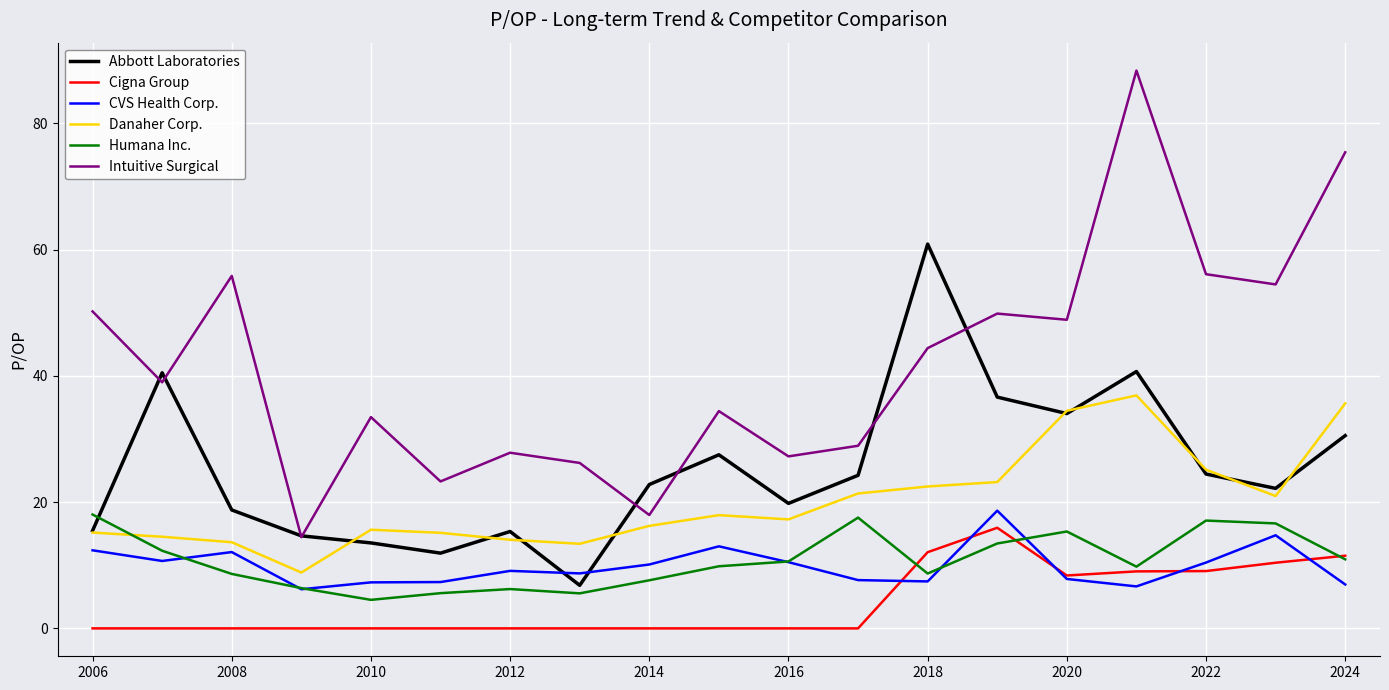

Which series has the largest total across all categories?

Intuitive Surgical